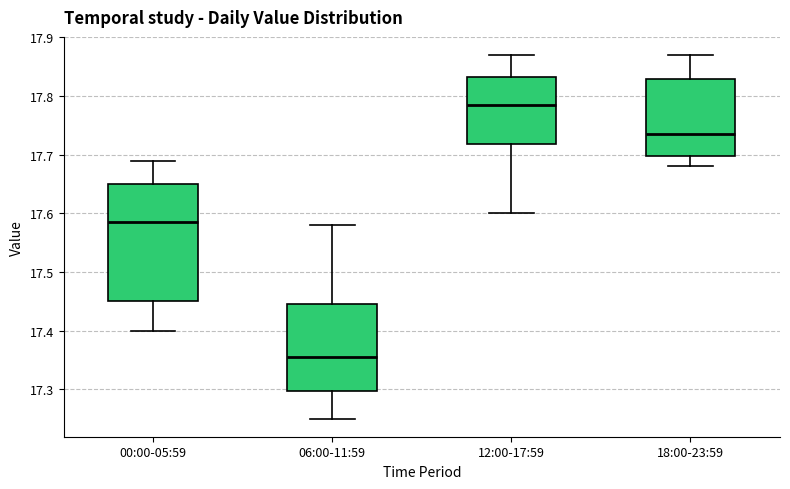

Where does the lower whisker of the box for 18:00-23:59 end on the y-axis? The values are not printed on the chart, so give them approximately, as read against the axis.

17.68